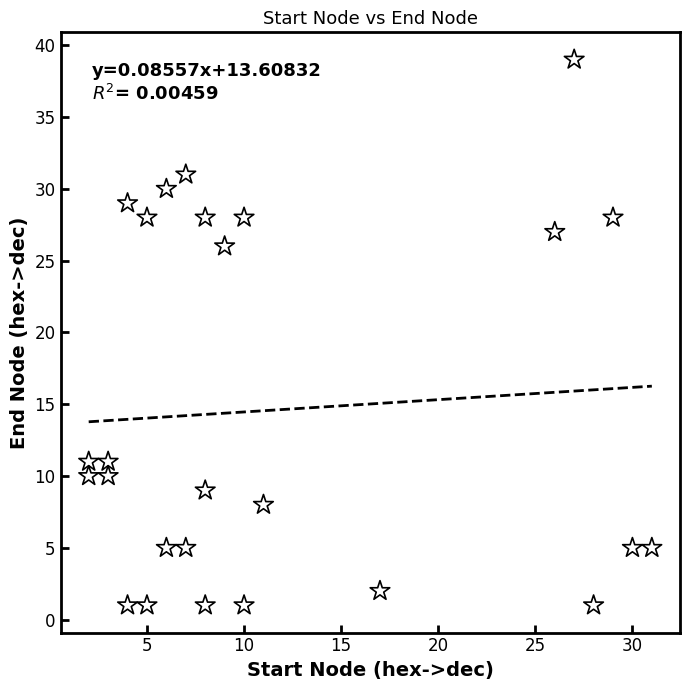

What is the range of X values (max minus min)?

29